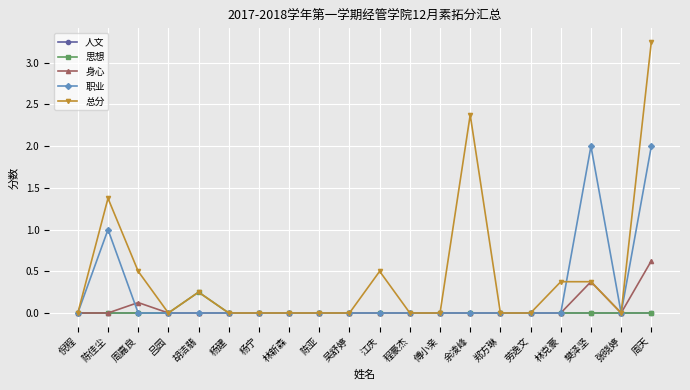

At which label does 思想 reach its peak?

胡洁翡